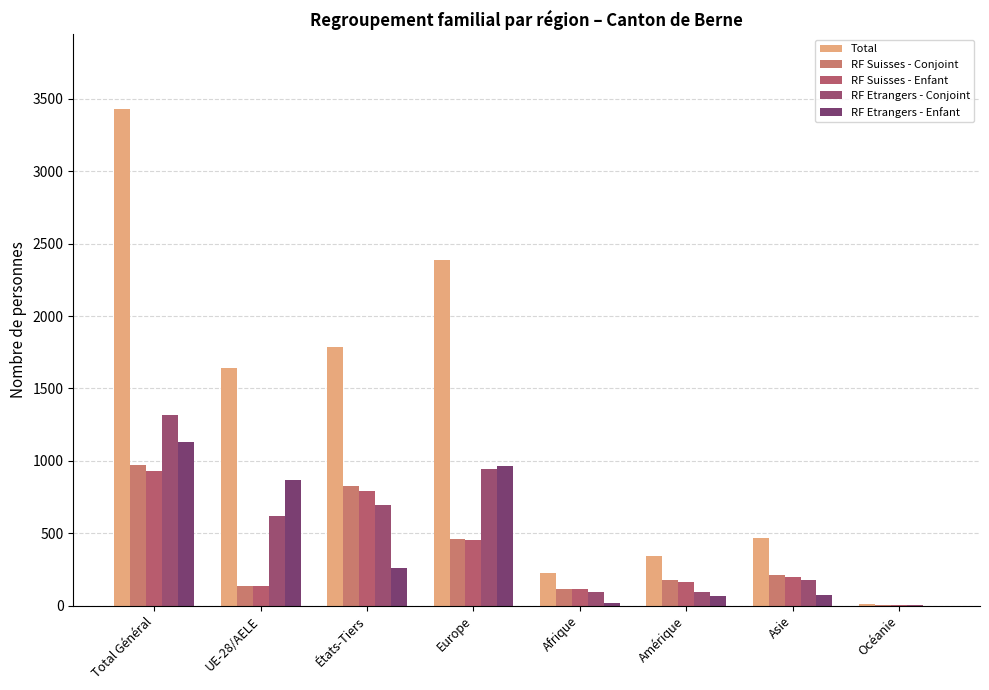

At which label does RF Suisses - Conjoint reach its minimum?

Océanie